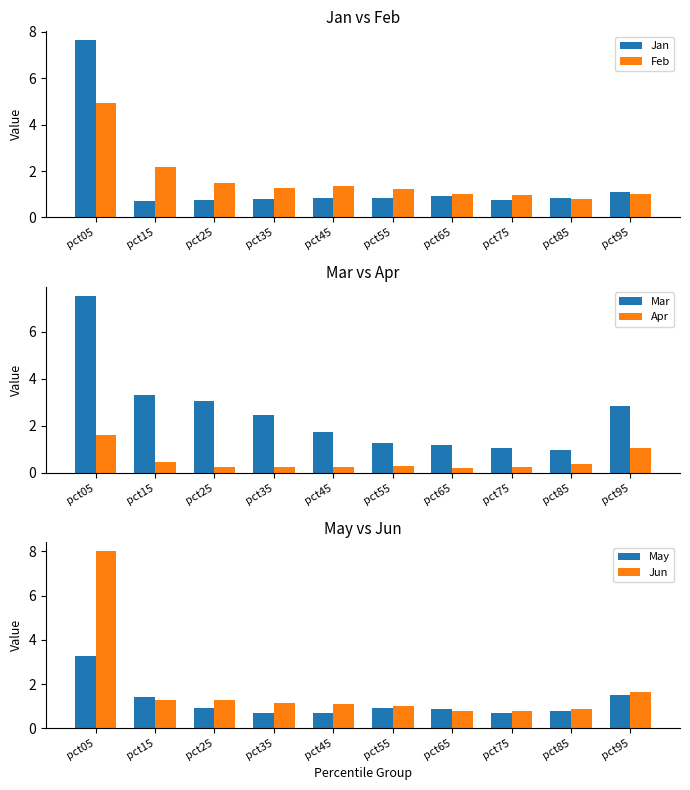

What is the sum of all May values?

11.8